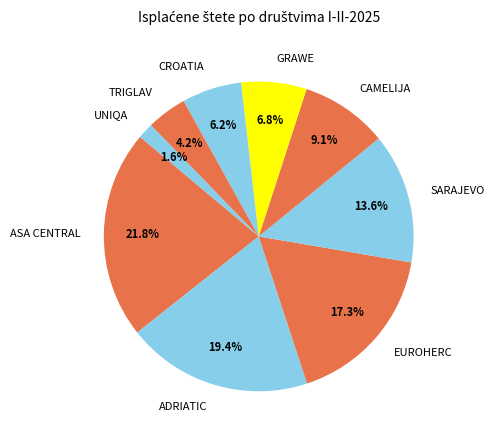

To the nearest percent, what is the difference between the EUROHERC and SARAJEVO slice percentages?

4%